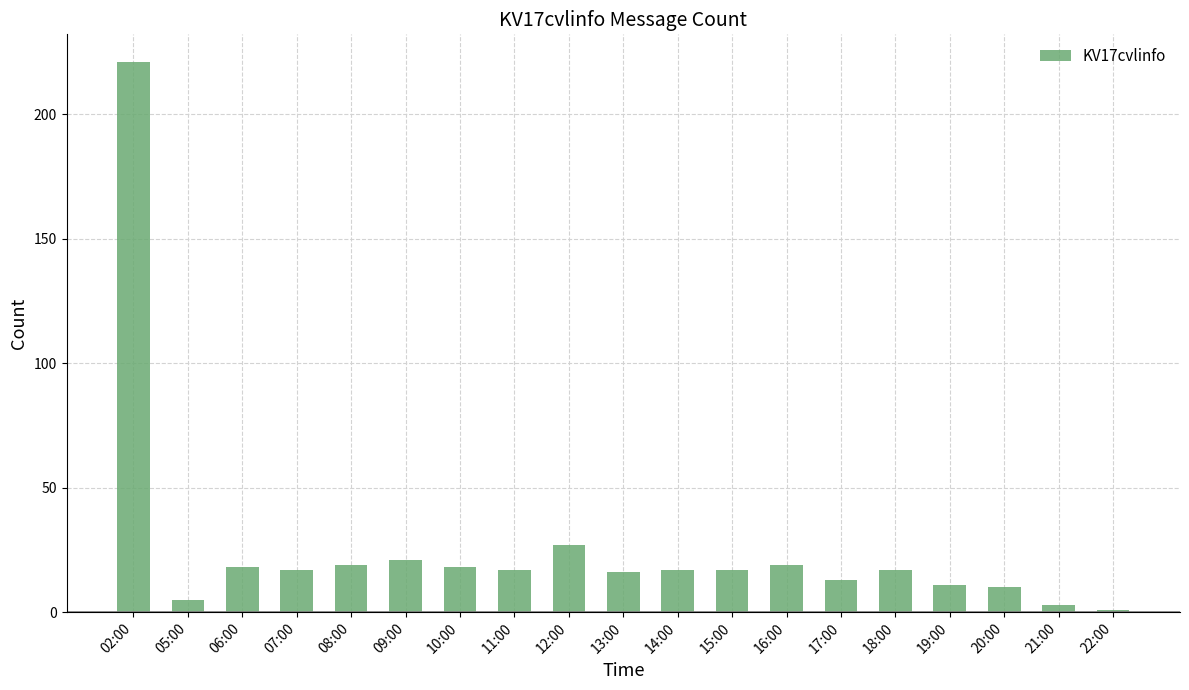

Where does the data first go above 17?

02:00